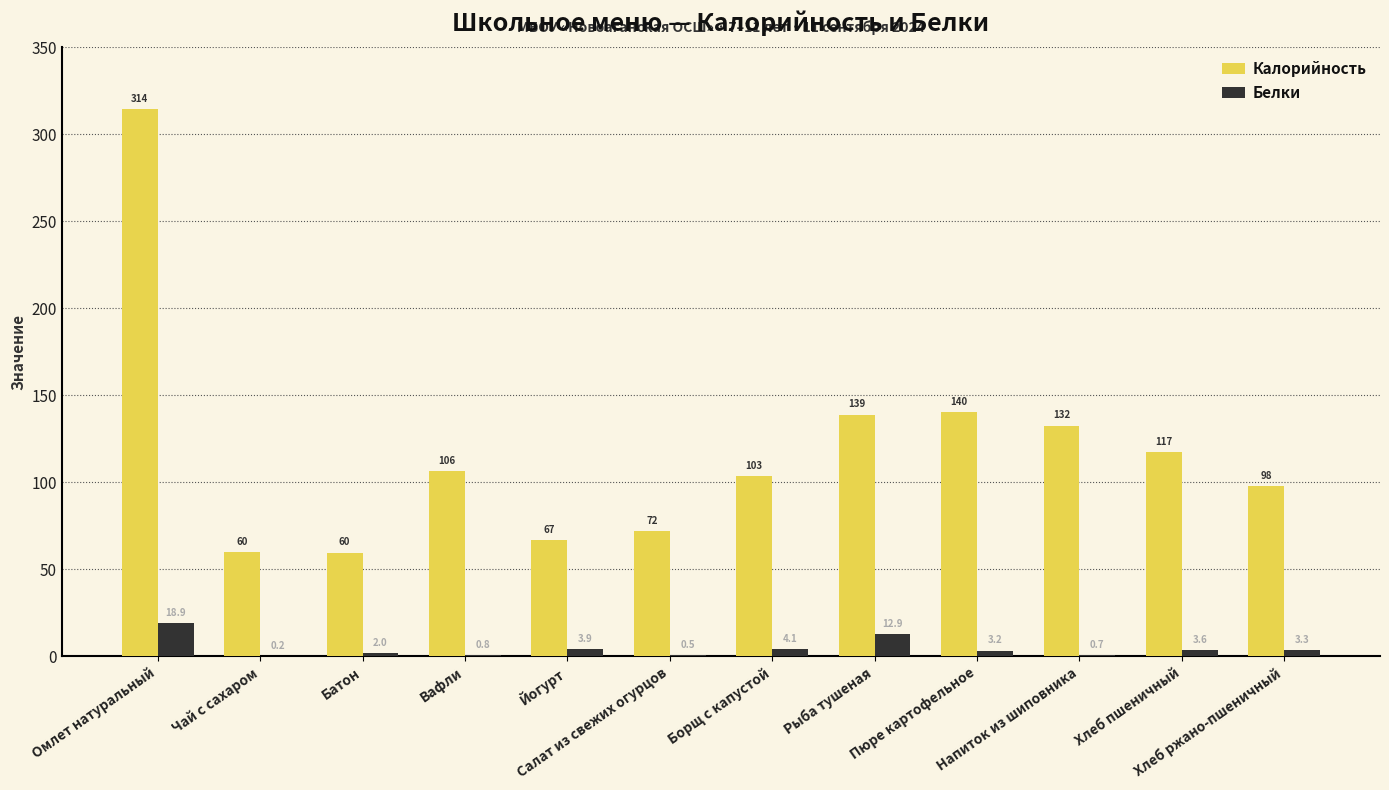

Reading left to right, extract all data points from this chart.

Калорийность: Омлет натуральный=314.2	Чай с сахаром=59.6	Батон=59.5	Вафли=106.2	Йогурт=66.8	Салат из свежих огурцов=71.9	Борщ с капустой=103.4	Рыба тушеная=138.9	Пюре картофельное=140.3	Напиток из шиповника=132.5	Хлеб пшеничный=117.2	Хлеб ржано-пшеничный=97.8
Белки: Омлет натуральный=18.9	Чай с сахаром=0.2	Батон=2.0	Вафли=0.8	Йогурт=3.9	Салат из свежих огурцов=0.5	Борщ с капустой=4.1	Рыба тушеная=12.9	Пюре картофельное=3.2	Напиток из шиповника=0.7	Хлеб пшеничный=3.6	Хлеб ржано-пшеничный=3.3